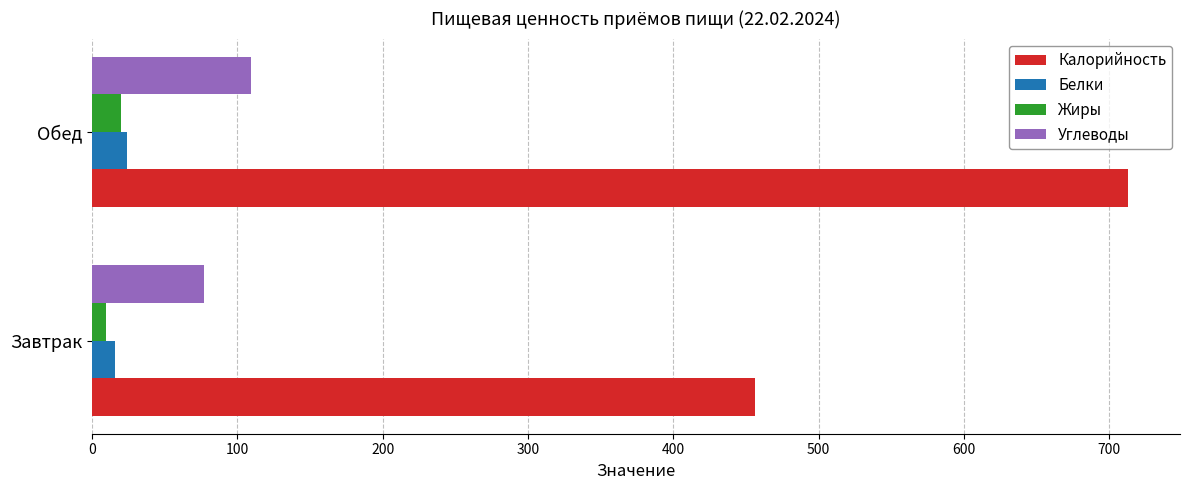

What is the average value of the Углеводы series?

93.1